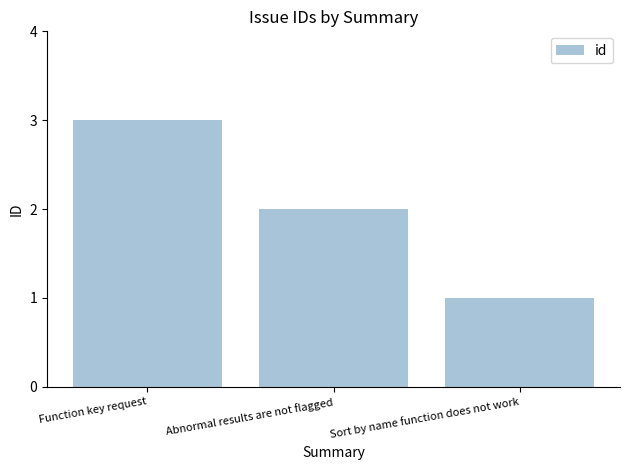

Count the values in the range 1 to 3.

3